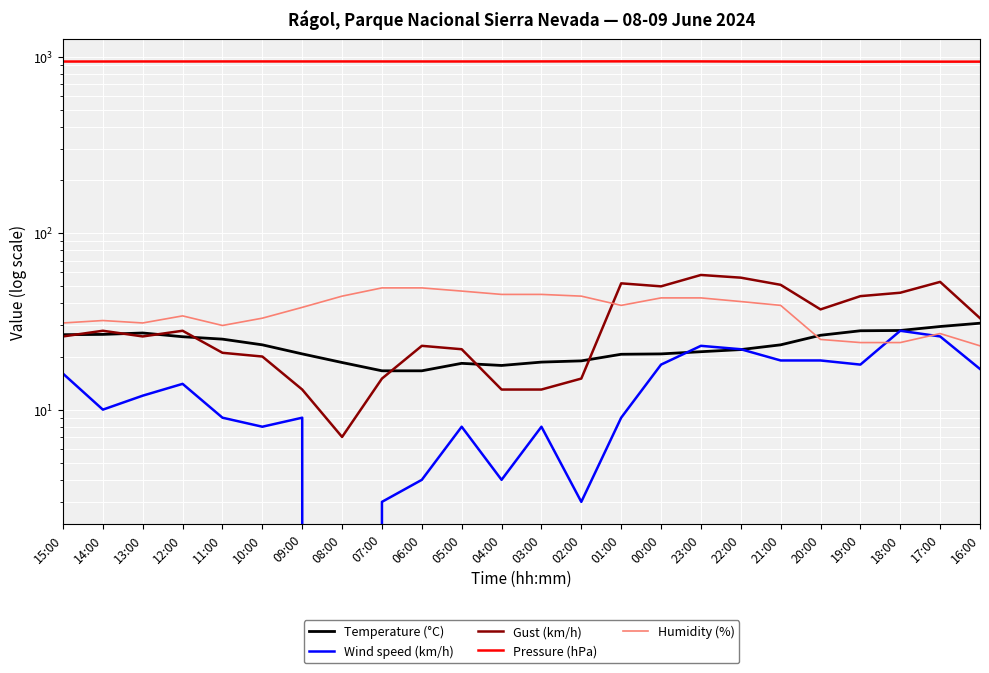

Where is the first local maximum for Gust (km/h)?

14:00